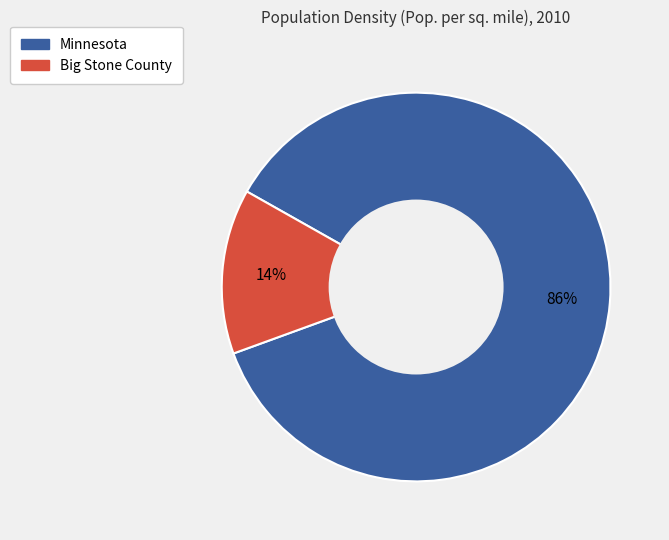

Between Big Stone County and Minnesota, which is larger?

Minnesota